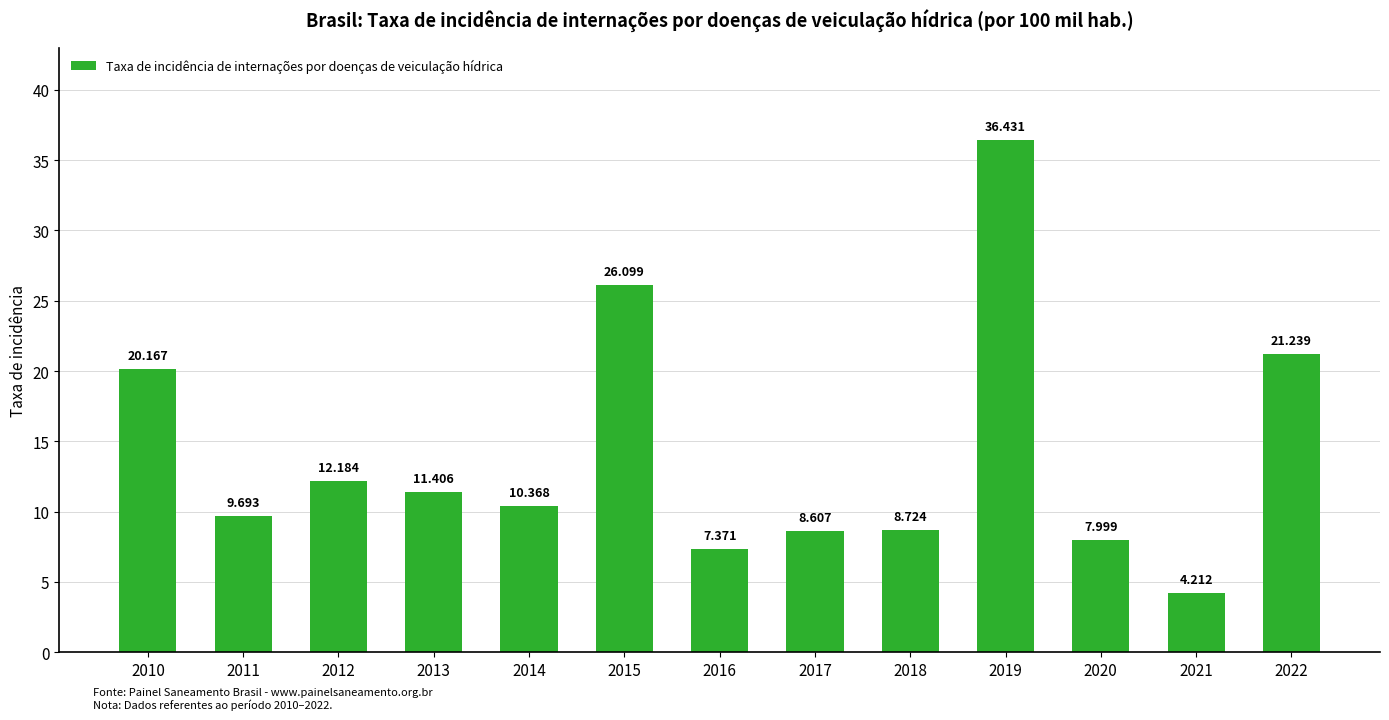

Reading left to right, list all the values displayed in this chart.

2010=20.2	2011=9.7	2012=12.2	2013=11.4	2014=10.4	2015=26.1	2016=7.4	2017=8.6	2018=8.7	2019=36.4	2020=8.0	2021=4.2	2022=21.2